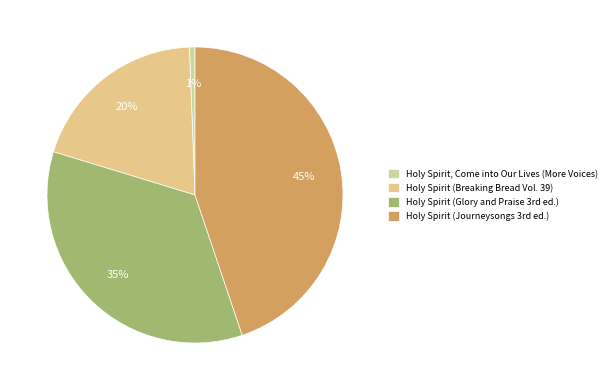

Is there a majority slice in this chart?

No